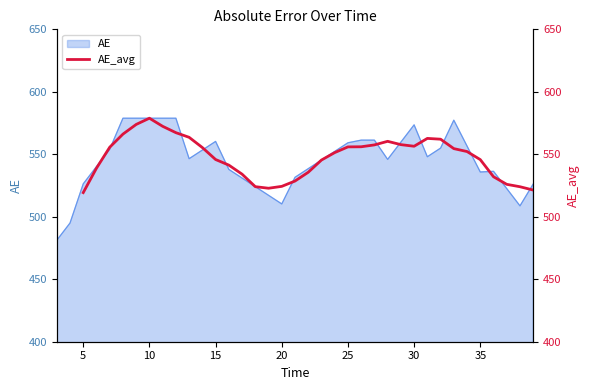

What is the minimum value for AE?

481.2